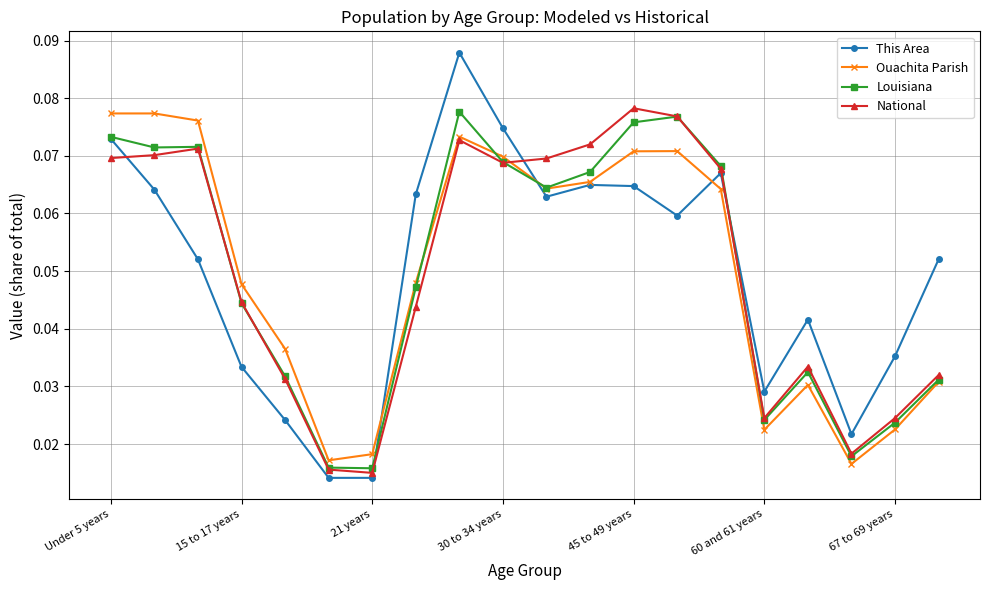

At how many categories does at least one series exceed 0?

20